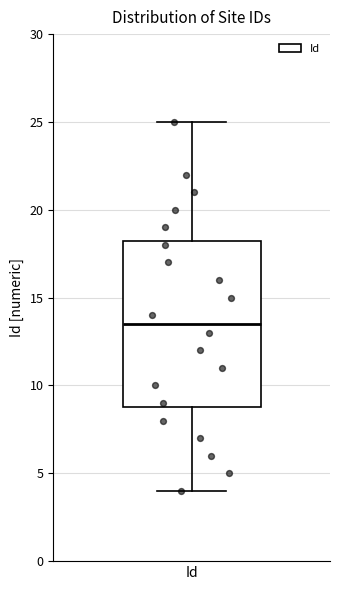

Read this box plot against the y-axis: the position of the median line, the range covered by the box, and the ends of both whiskers. The values are not printed on the chart, so give them approximately, as read against the axis.

median 13.5, box 9.0 to 18.5, whiskers 4.0 to 25.0